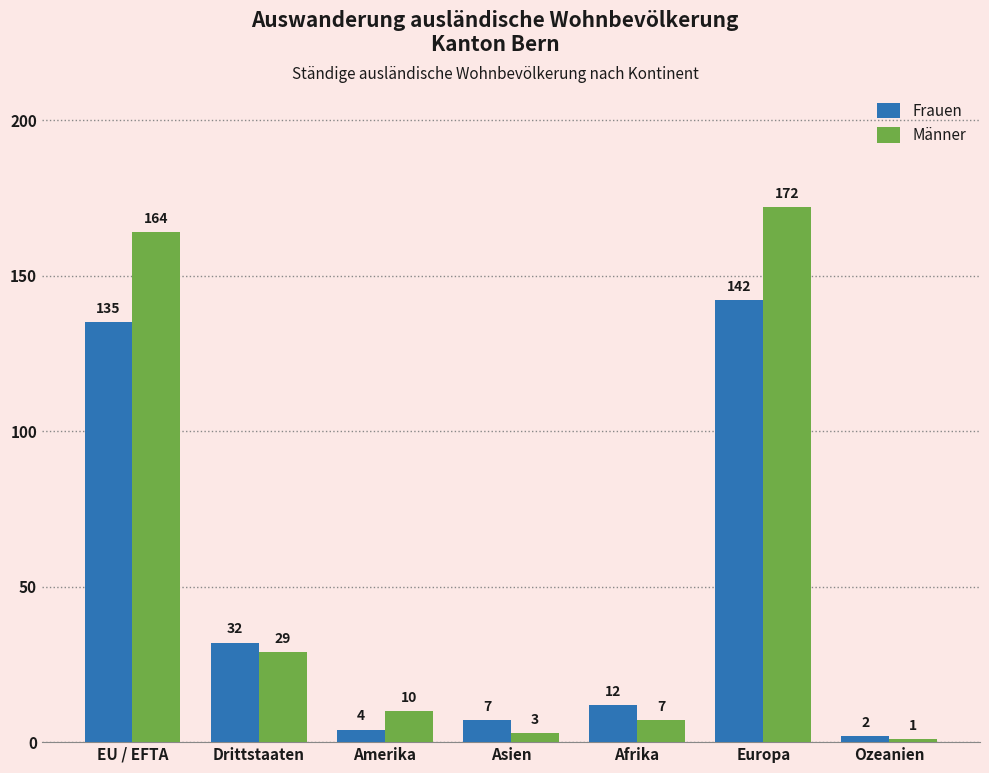

Reading left to right, list all the values displayed in this chart.

Frauen: EU / EFTA=135	Drittstaaten=32	Amerika=4	Asien=7	Afrika=12	Europa=142	Ozeanien=2
Männer: EU / EFTA=164	Drittstaaten=29	Amerika=10	Asien=3	Afrika=7	Europa=172	Ozeanien=1